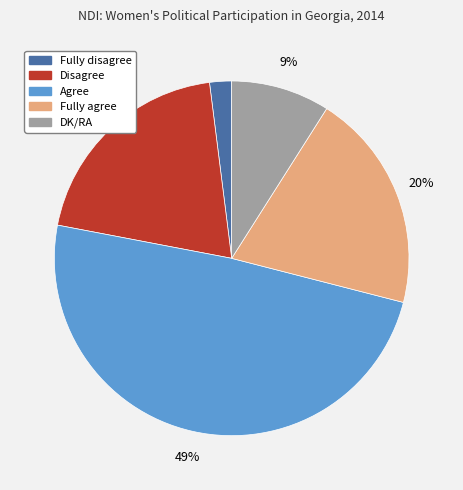

The Agree slice represents 49% of the pie. True or false?

True